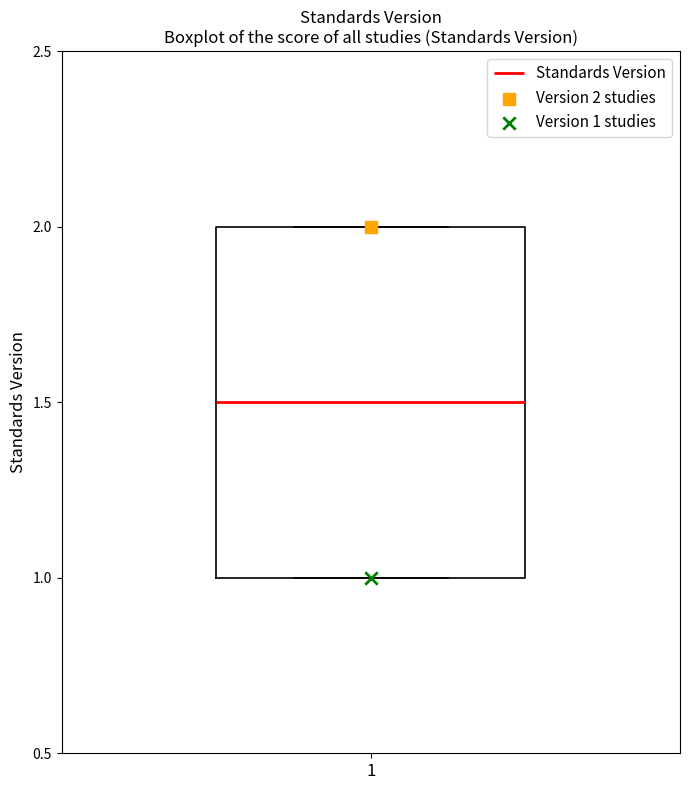

Transcribe this box plot: give where the median line is, the range the box spans, and where the two whiskers end, as read against the y-axis. The values are not printed on the chart, so give them approximately, as read against the axis.

median 1.5, box 1.0 to 2.0, whiskers 1.0 to 2.0